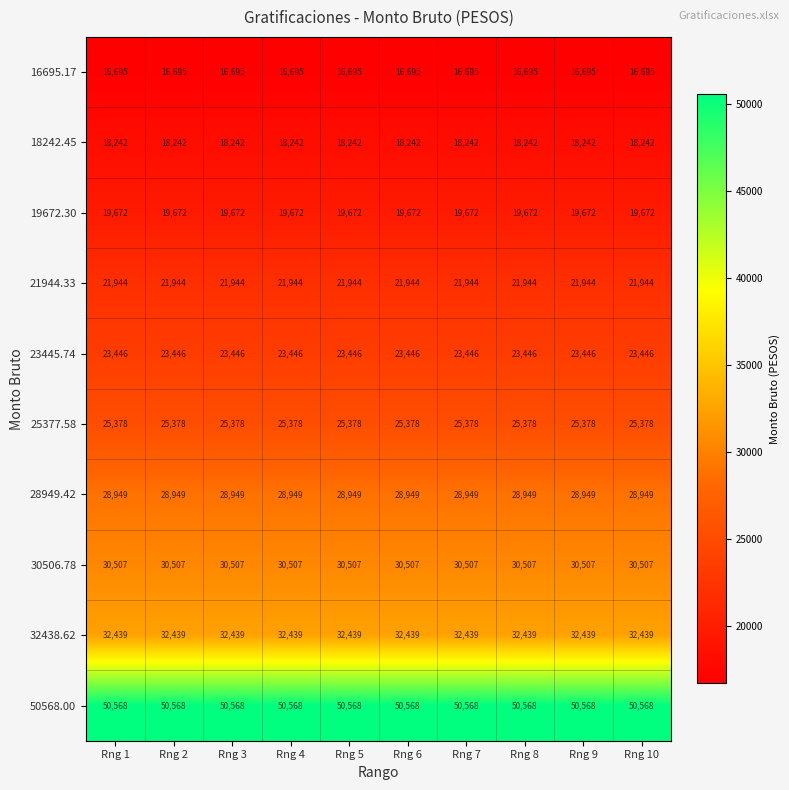

The 16695.17 series shows 7184 at Rng 8. True or false?

False